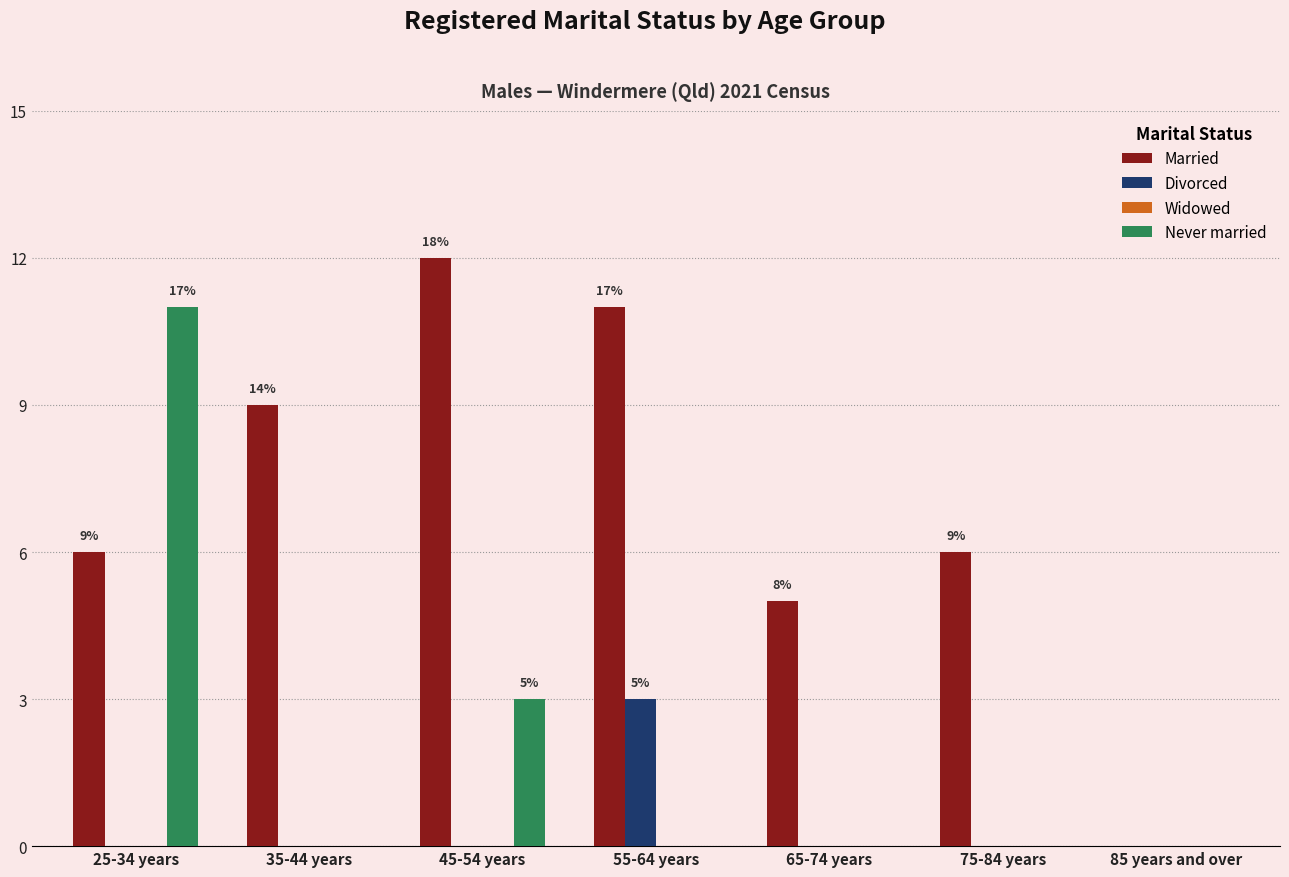

The Married series shows 1 at 25-34 years. True or false?

False